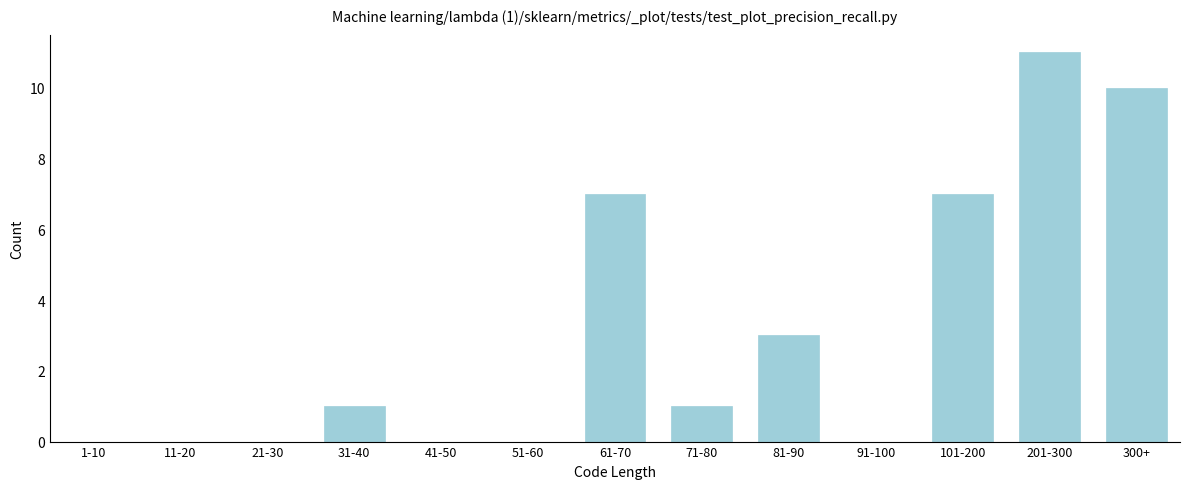

Reading right to left, what are all the values shown in this chart?

300+=10	201-300=11	101-200=7	91-100=0	81-90=3	71-80=1	61-70=7	51-60=0	41-50=0	31-40=1	21-30=0	11-20=0	1-10=0